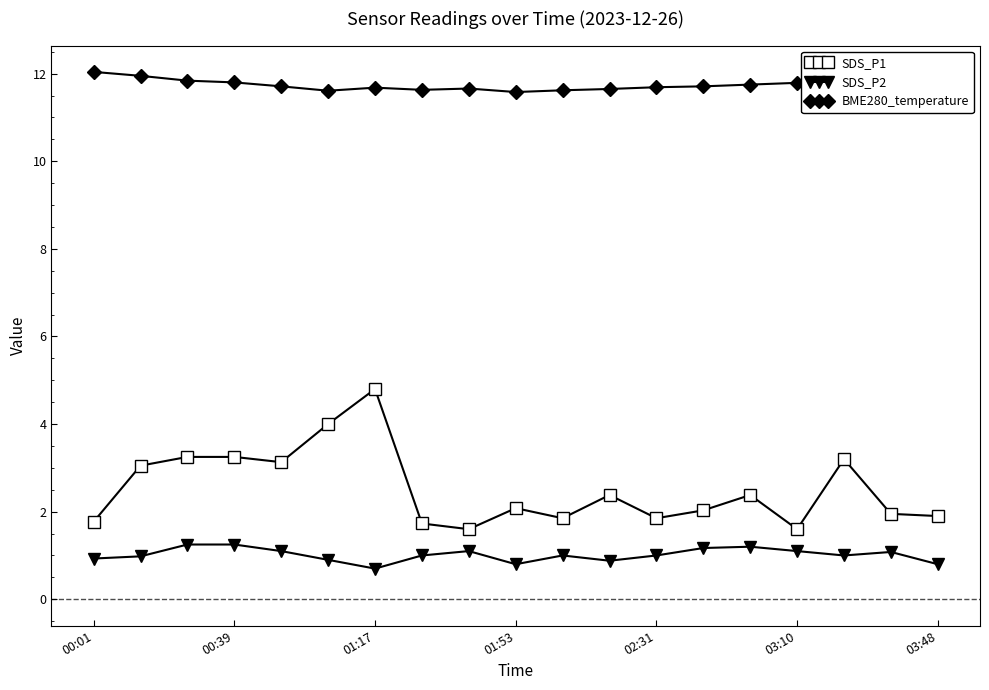

Which series has the largest total across all categories?

BME280_temperature